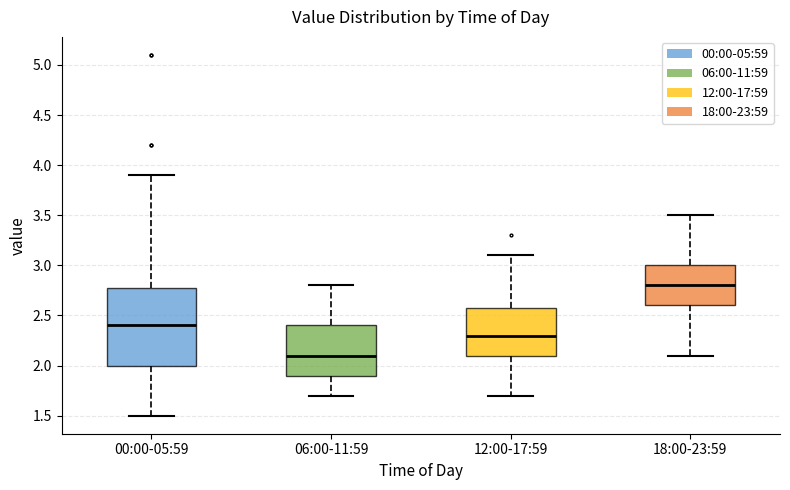

Which box is the tallest, from its lower edge to its upper edge?

00:00-05:59